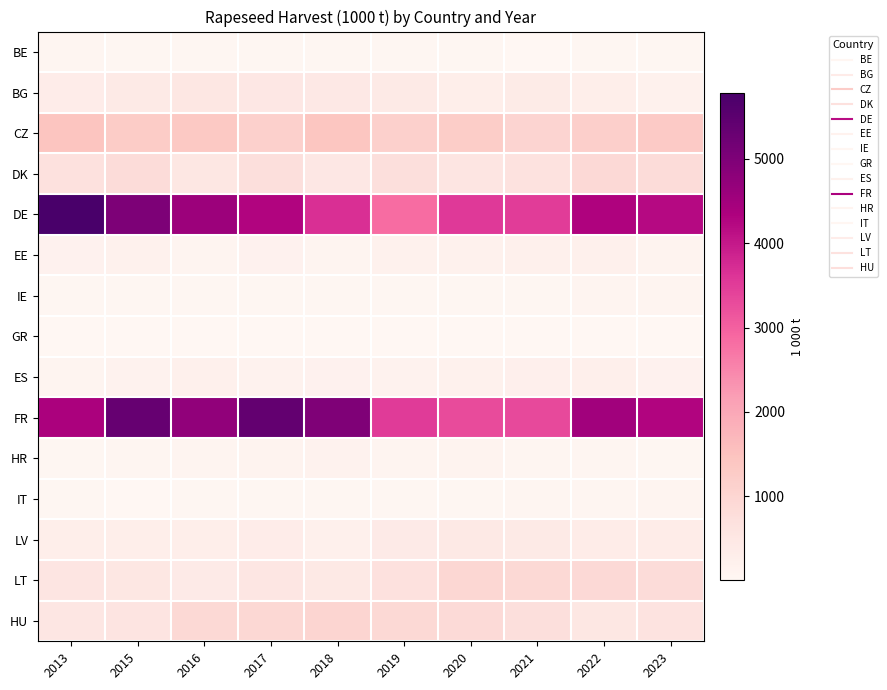

What is the difference between the highest and lowest values at 2018?

4972.3